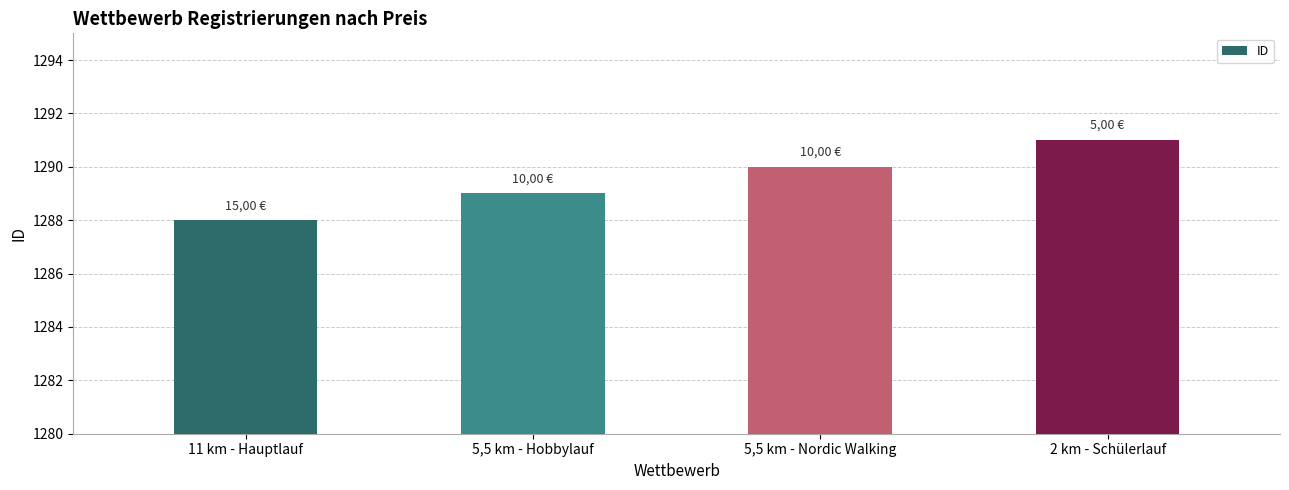

Count the number of data series in this chart.

1